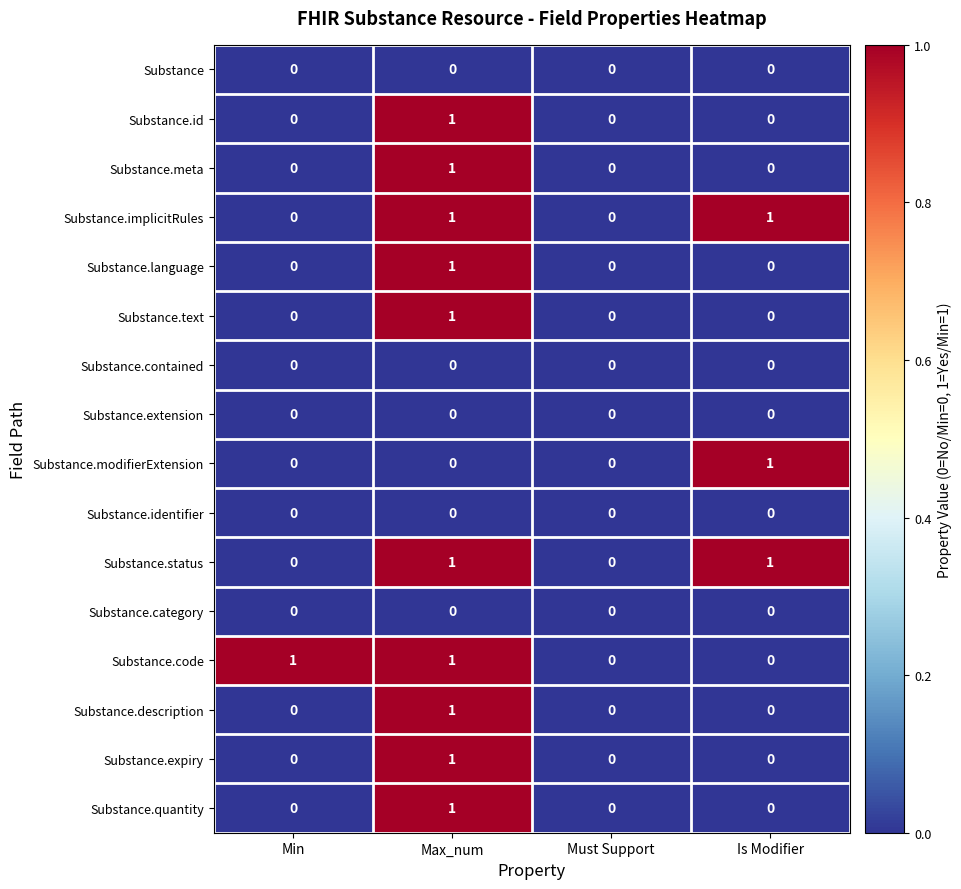

How many Substance.implicitRules values are between 0 and 1?

4